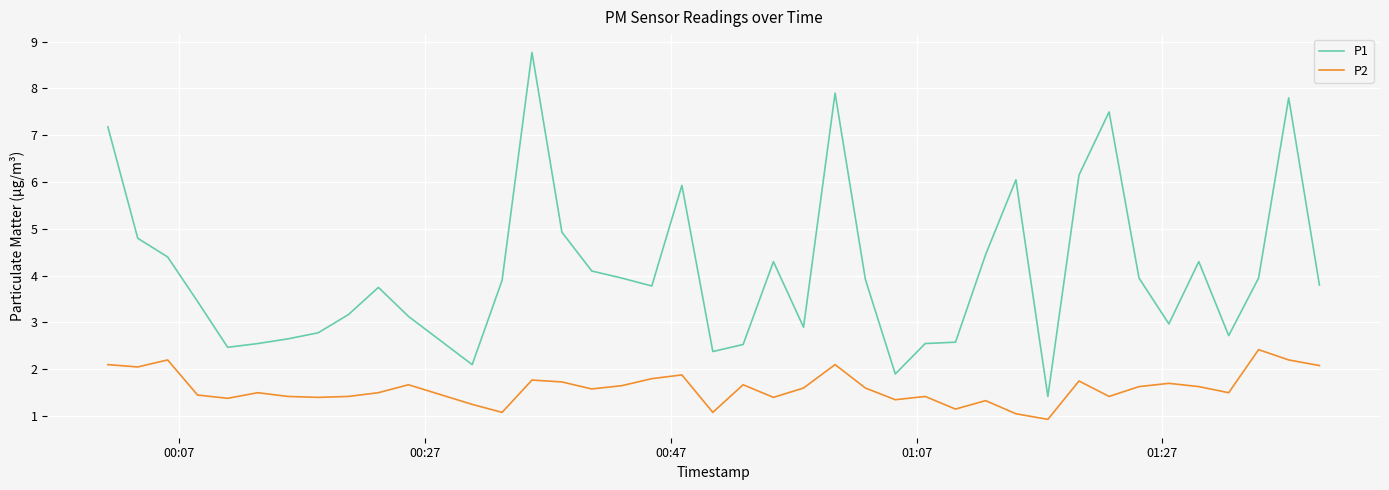

Rank the series by their average value, from highest to lowest.

P1, P2